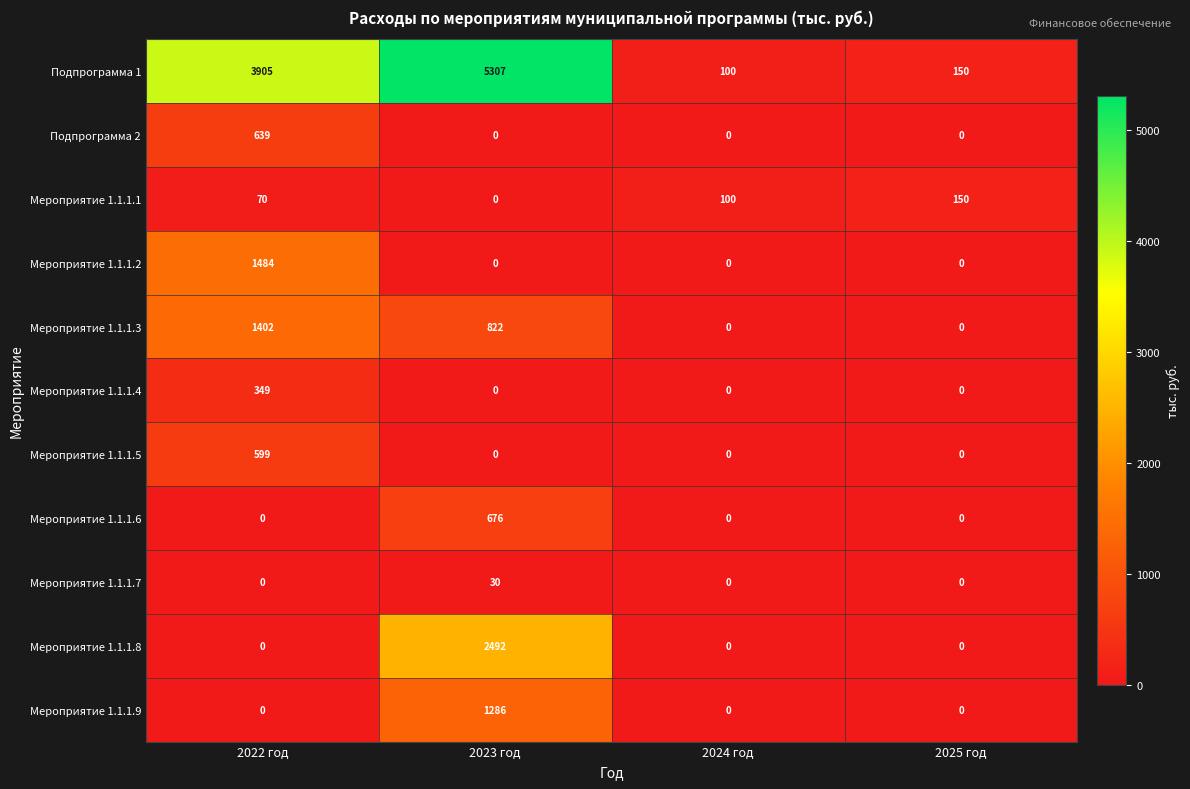

The Мероприятие 1.1.1.7 series shows 0 at 2024 год. True or false?

True